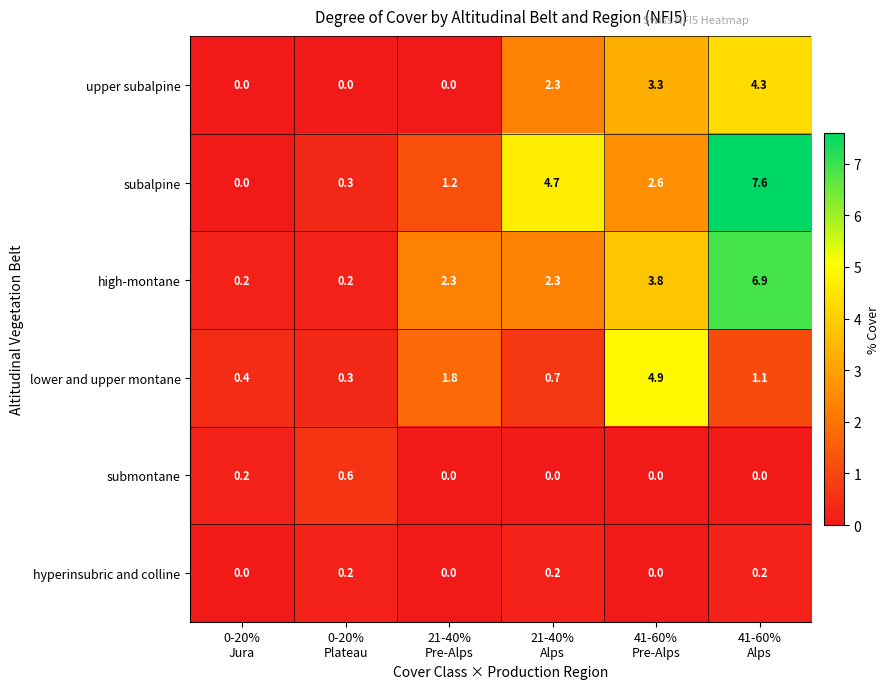

What is the maximum value shown in the chart?

7.6